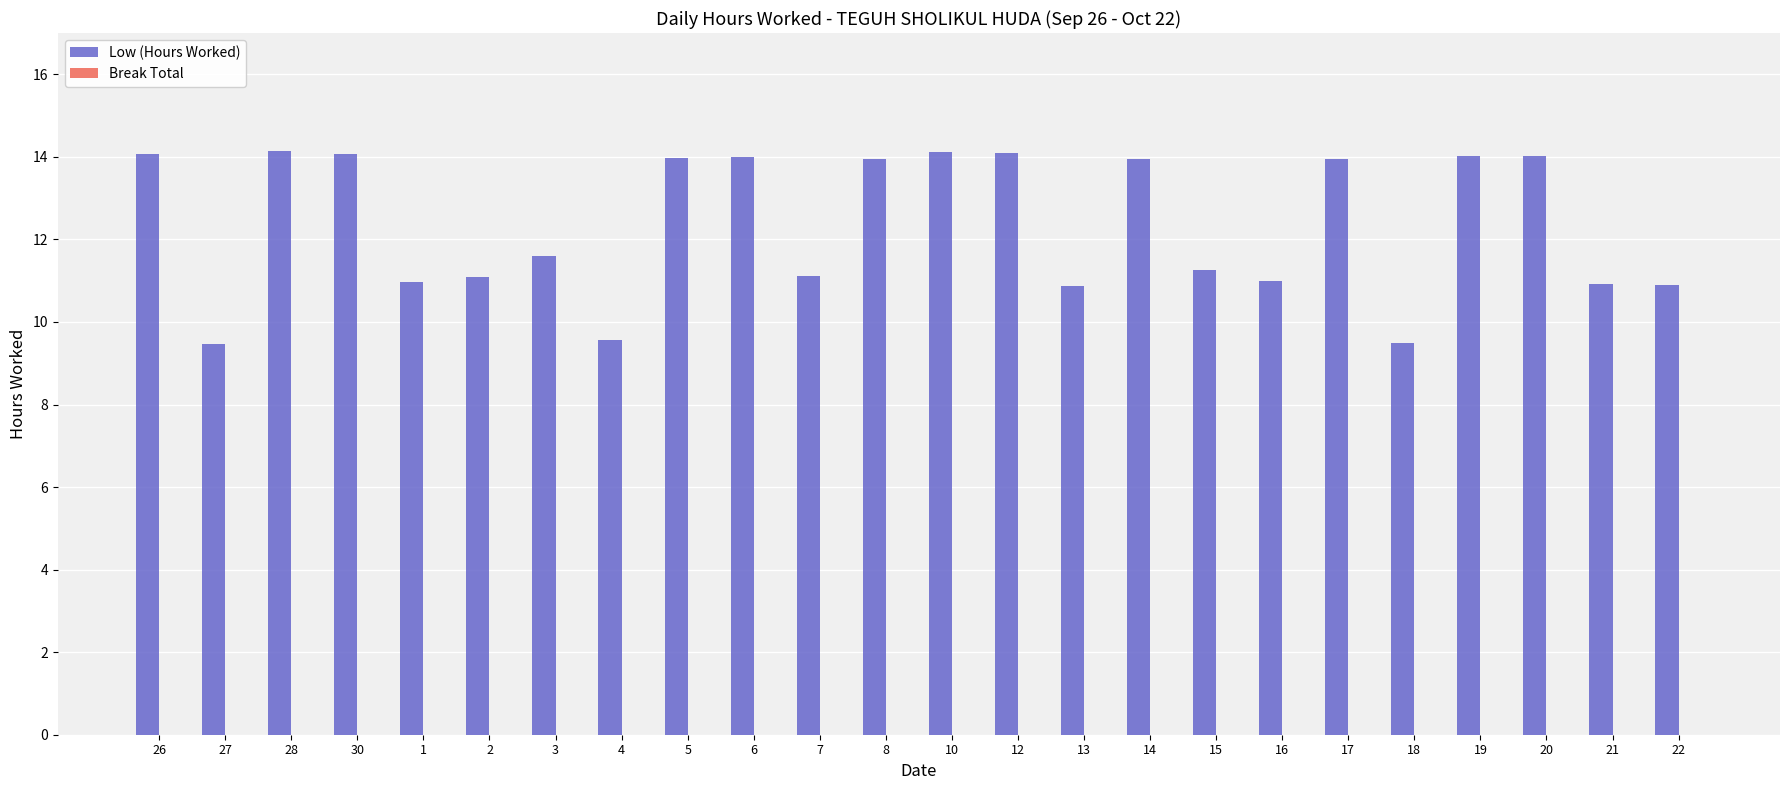

Between 15 and 10, which is larger?

10